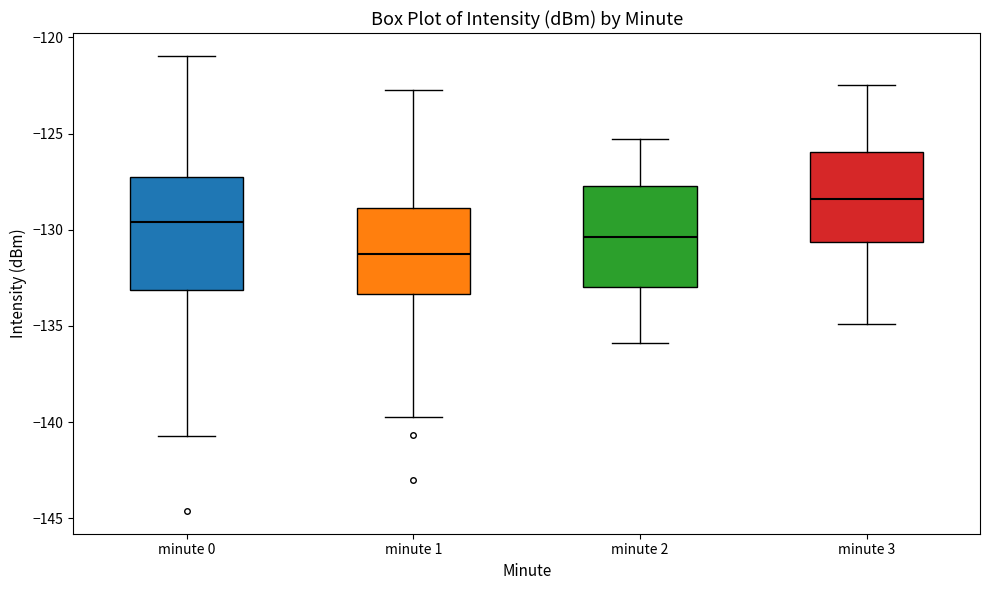

Which box's median line is the lowest?

minute 1